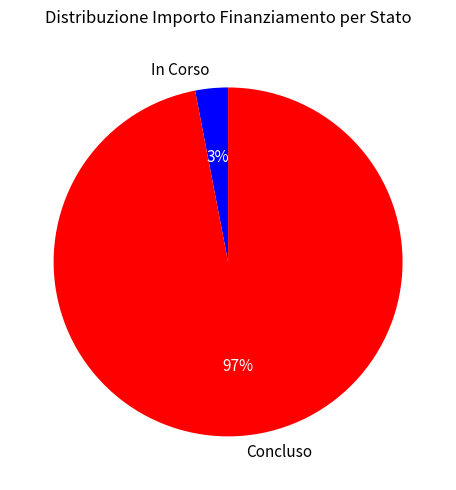

Does In Corso represent more than half of the total?

No